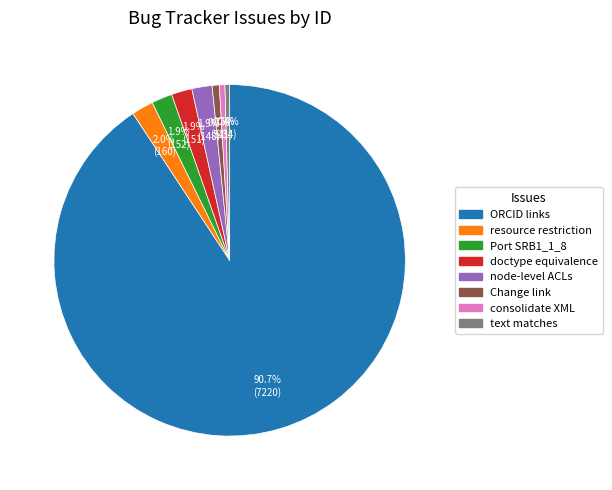

Rank the categories by value from lowest to highest.

text matches in query algorithm, consolidate methods for XML output, Change link to project abstract, node-level granularity for ACLs, need doctype equivalence specification, Port SRB1_1_8 changes to Linux x86, need resource restriction capability, ORCID links in View Service output